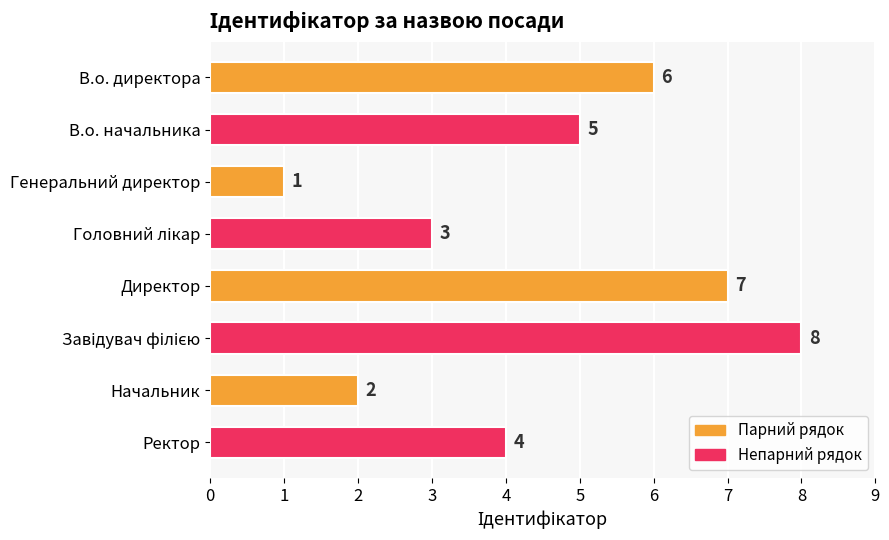

Which label corresponds to the smallest value in the chart?

Генеральний директор